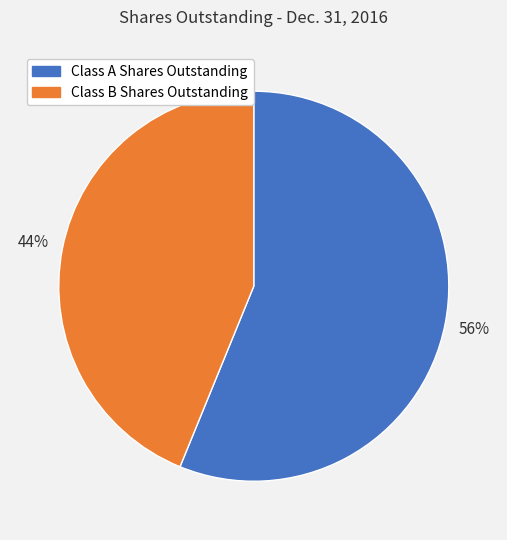

To the nearest percent, what is the difference between the largest and smallest slice percentages?

12%